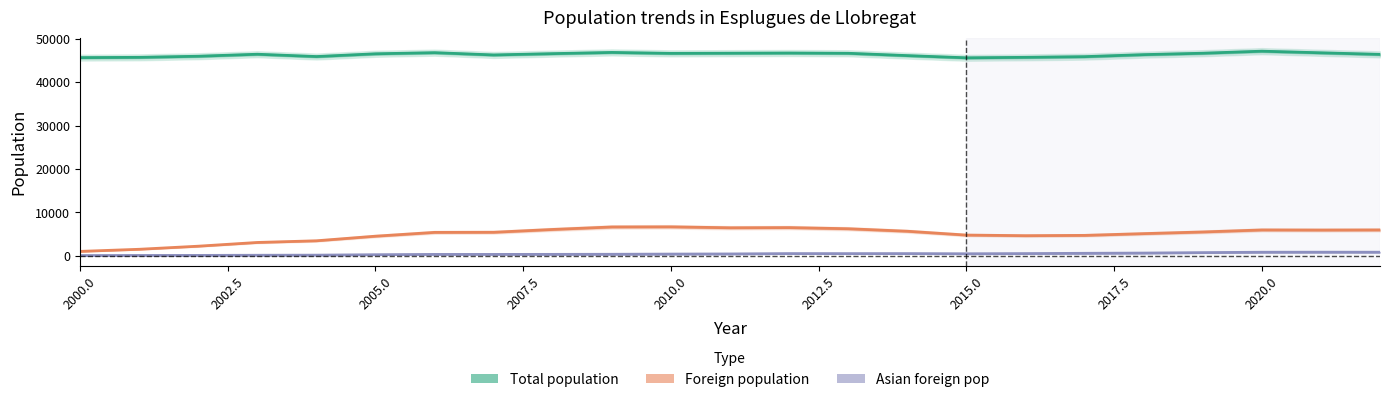

What is the sum of all Total population values?

1066328